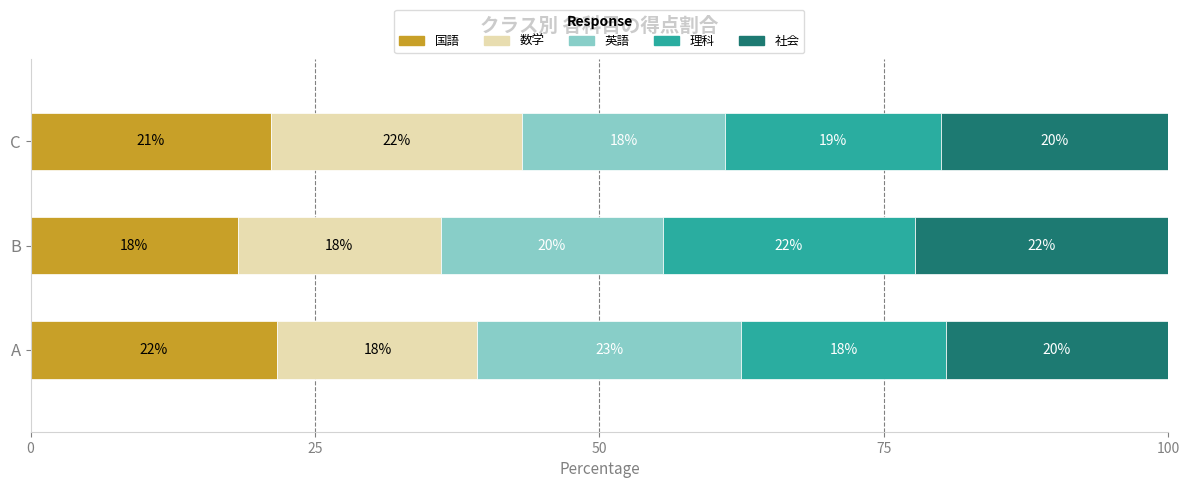

Where is 国語 nearest to the value 19?

B